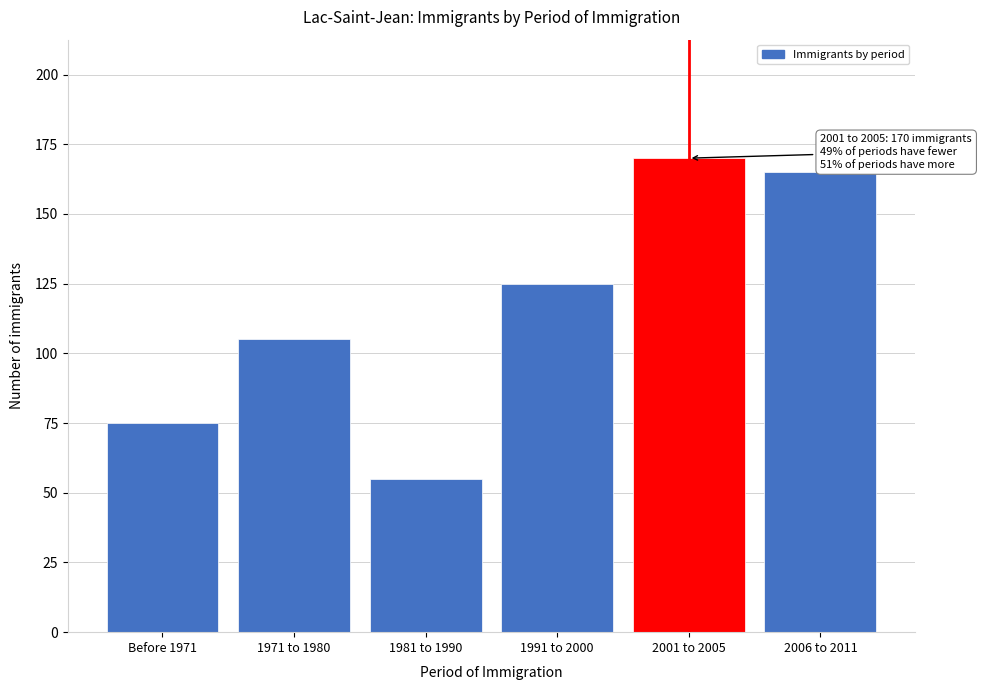

Reading left to right, extract all data points from this chart.

75	105	55	125	170	165